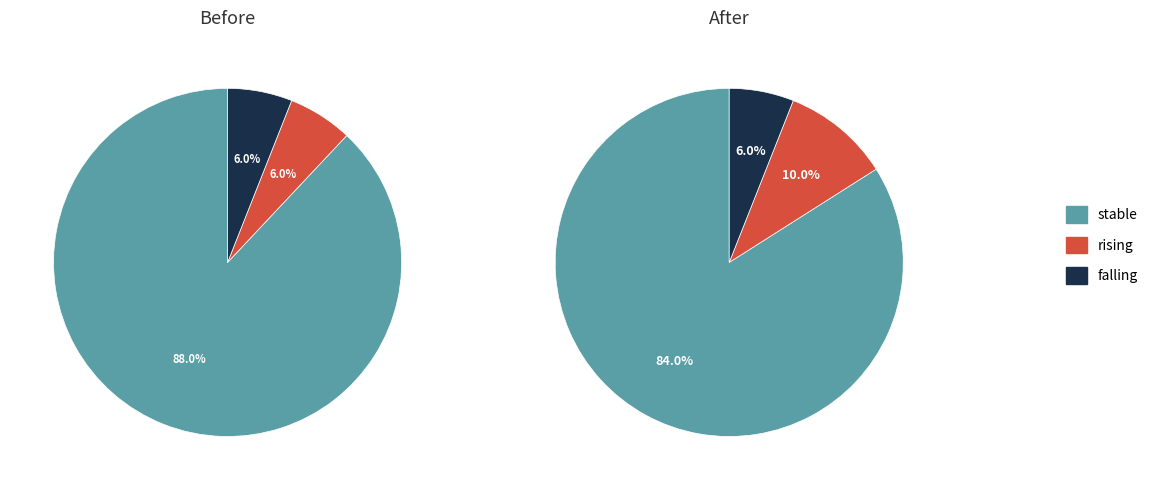

The falling slice represents 1% of the pie. True or false?

False